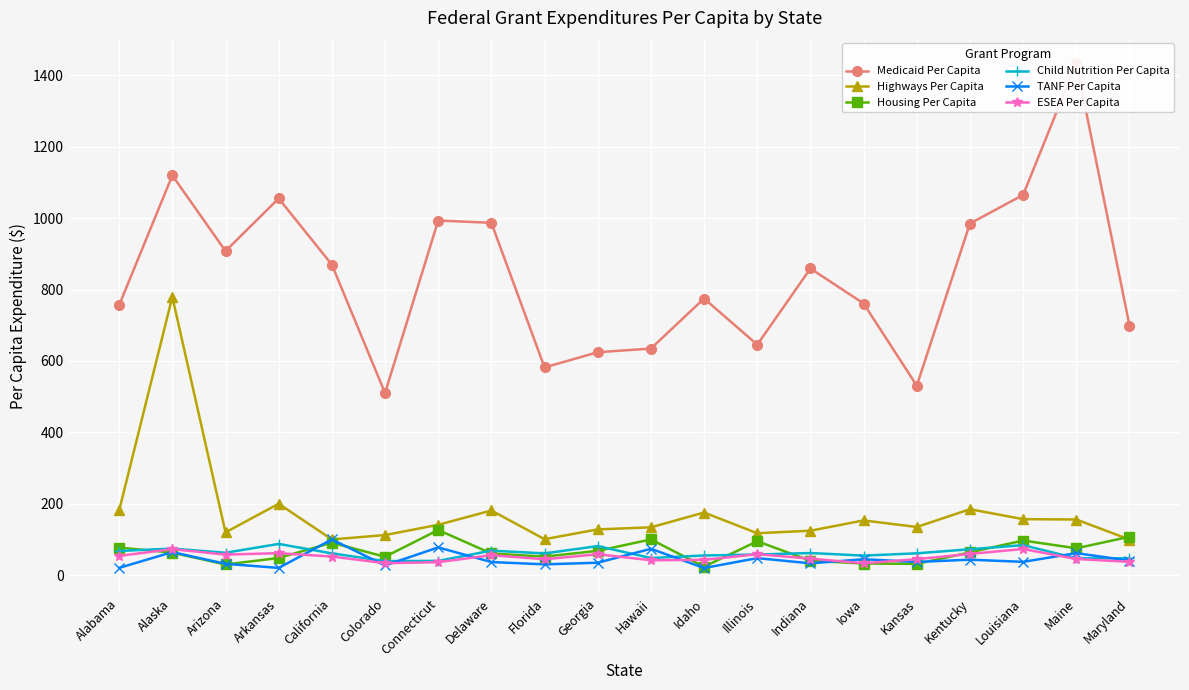

At which label does Child Nutrition Per Capita reach its minimum?

Colorado